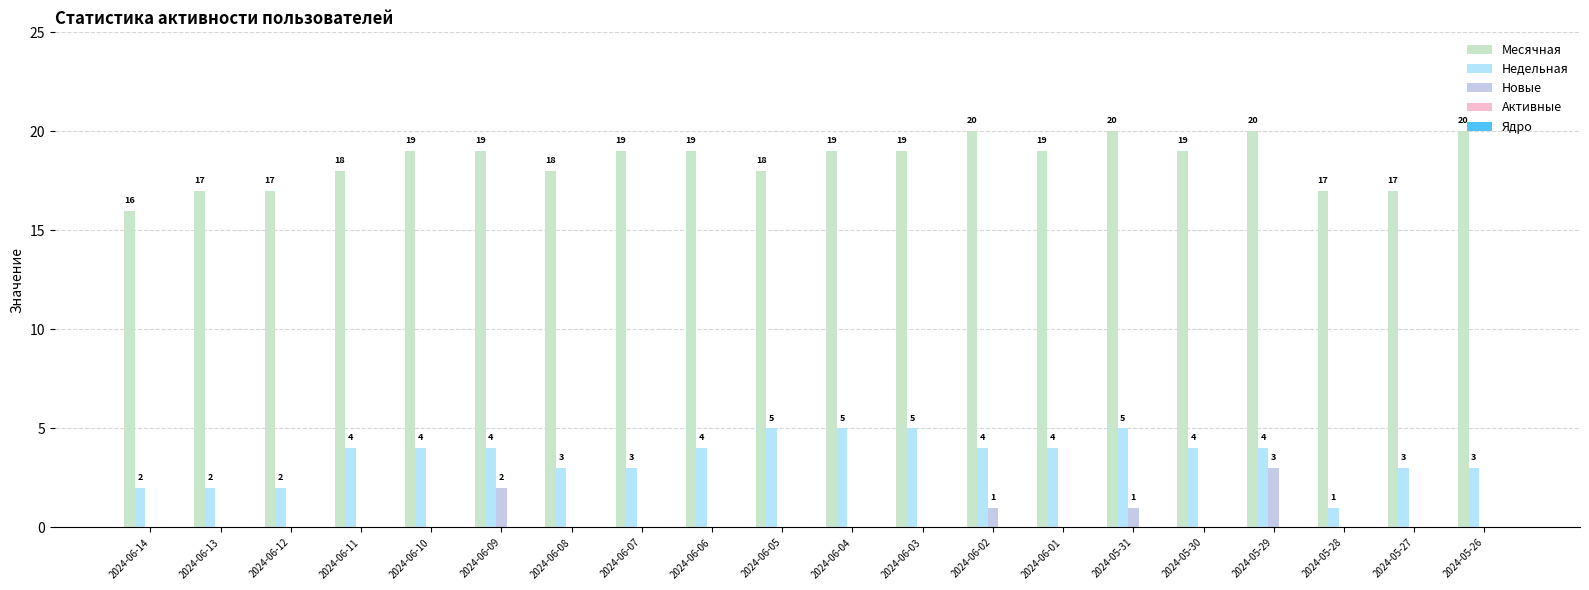

What is the value of the Недельная bar at the 19th from the left?

3